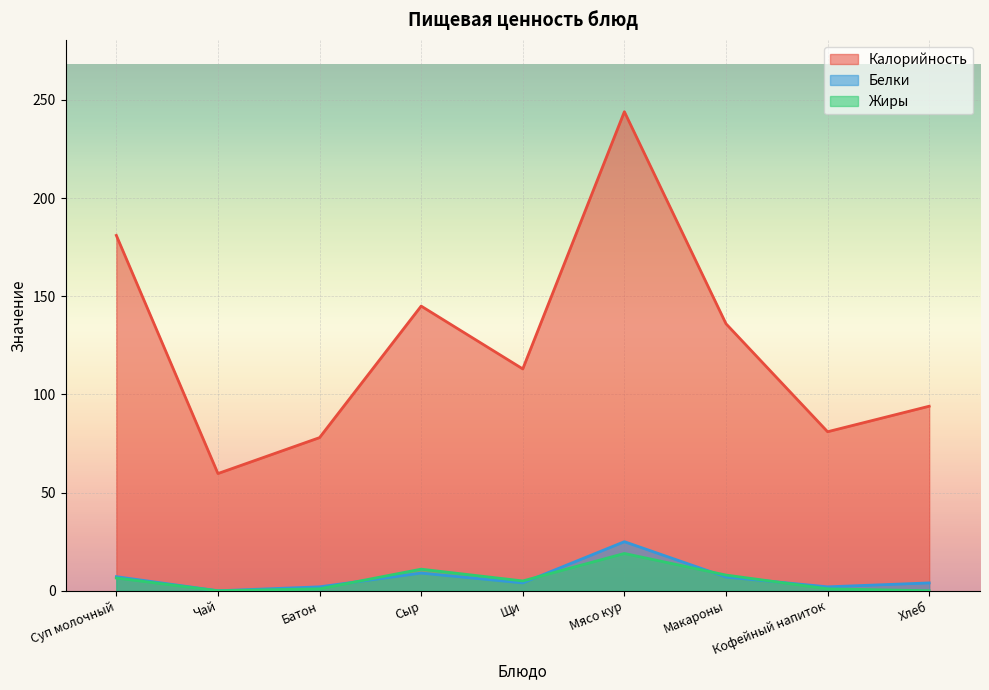

What value does the Белки series have at Сыр?

9.0